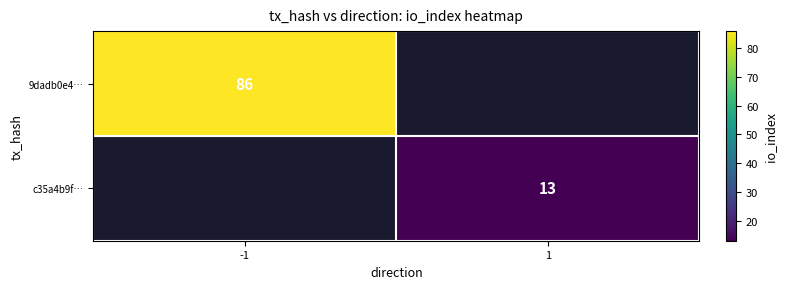

True or false: c35a4b9f… has a value of 21.9 at 1.

False